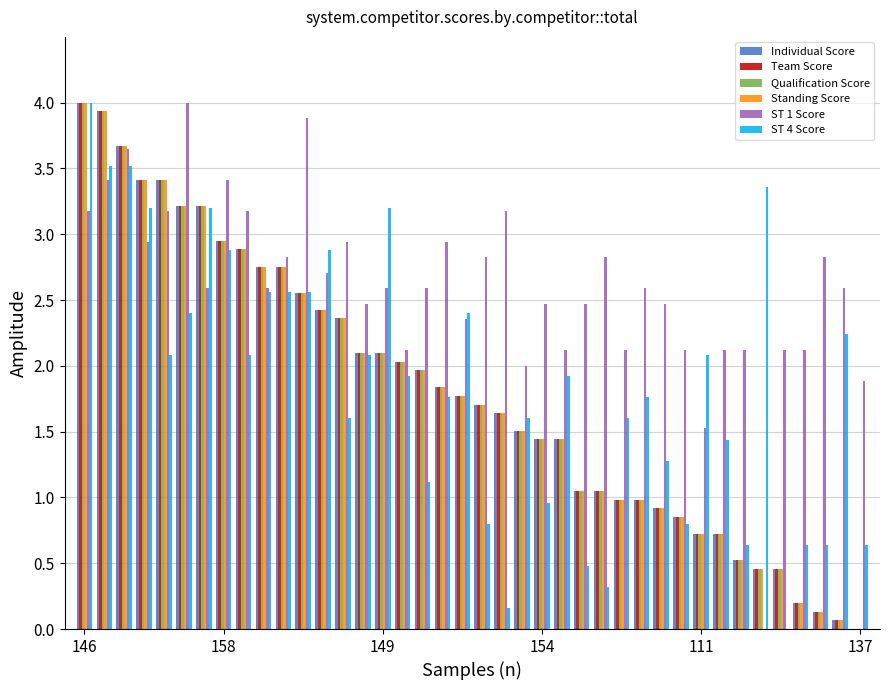

What is the greatest value displayed?

4.0